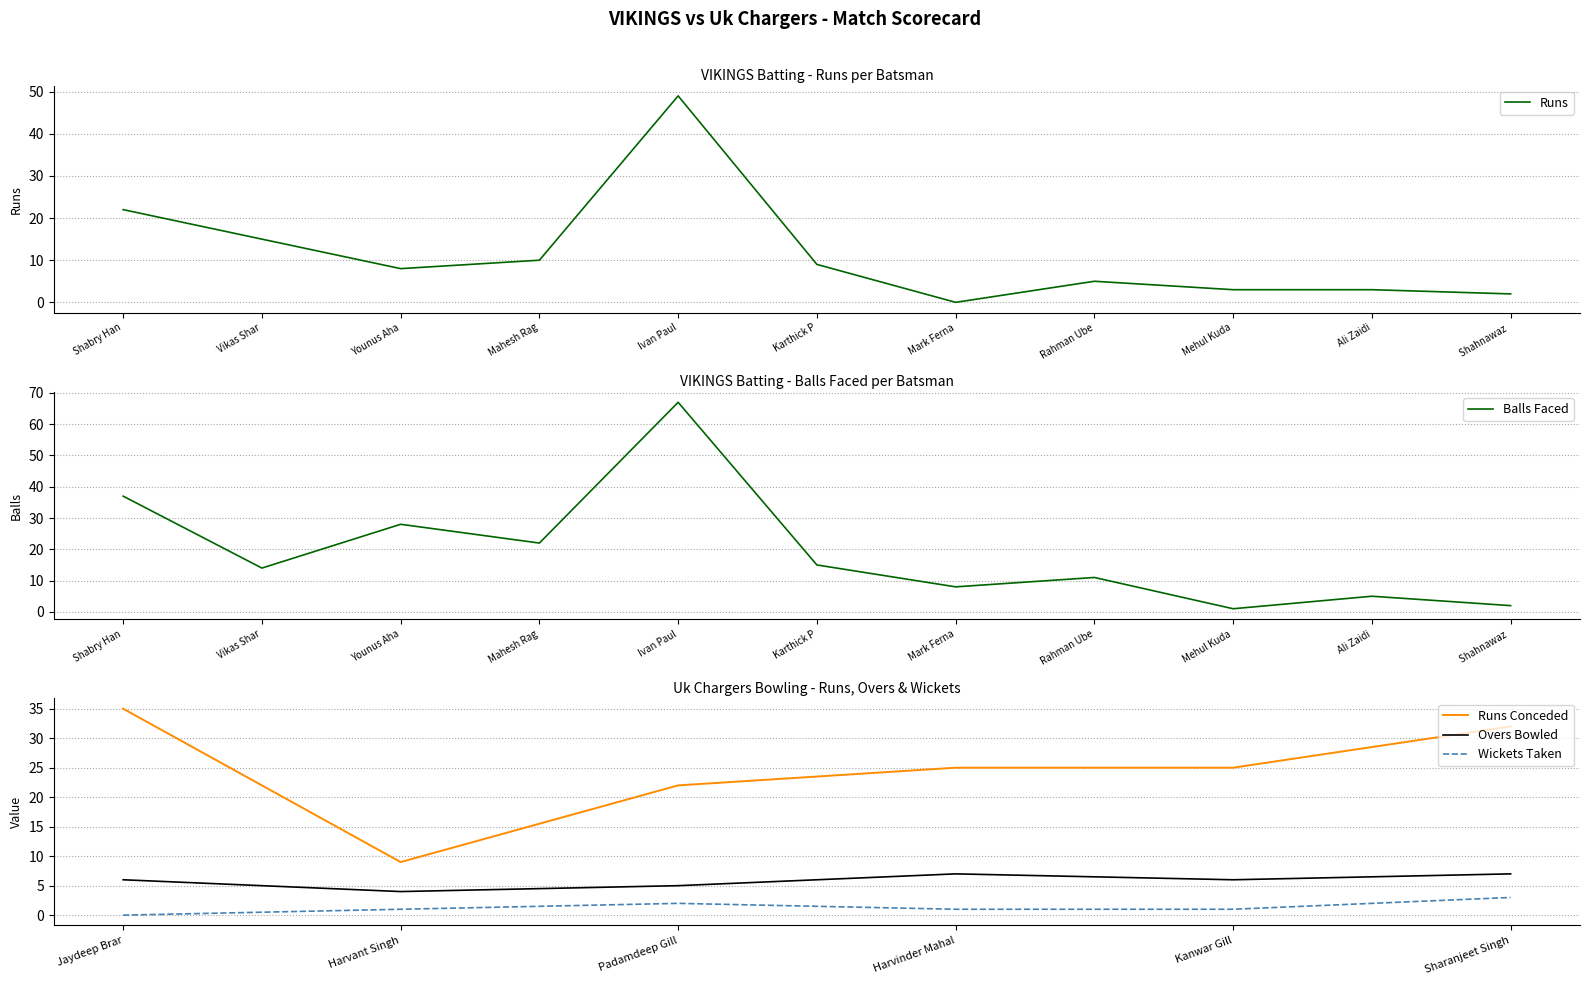

True or false: Balls has more than 1 interior local peaks.

True